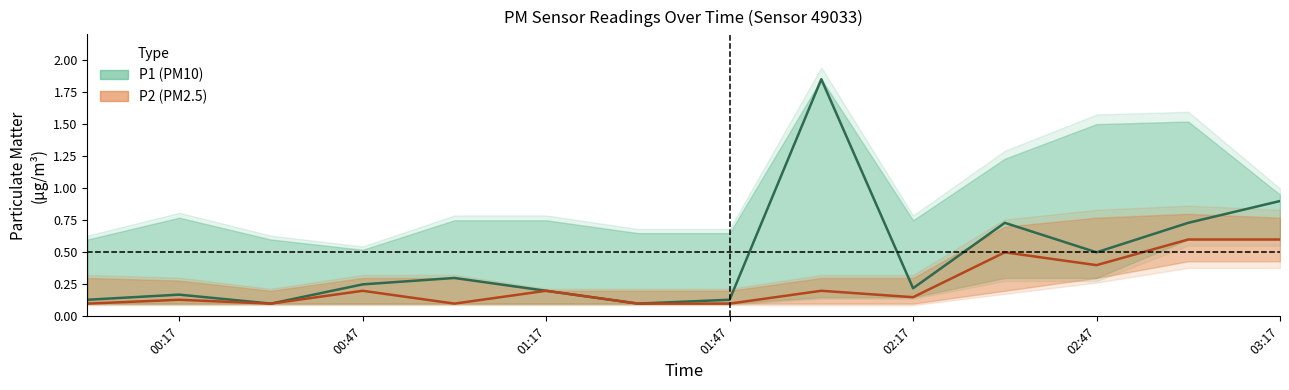

Rank the series by their maximum value, from lowest to highest.

P2 (PM2.5), P1 (PM10)